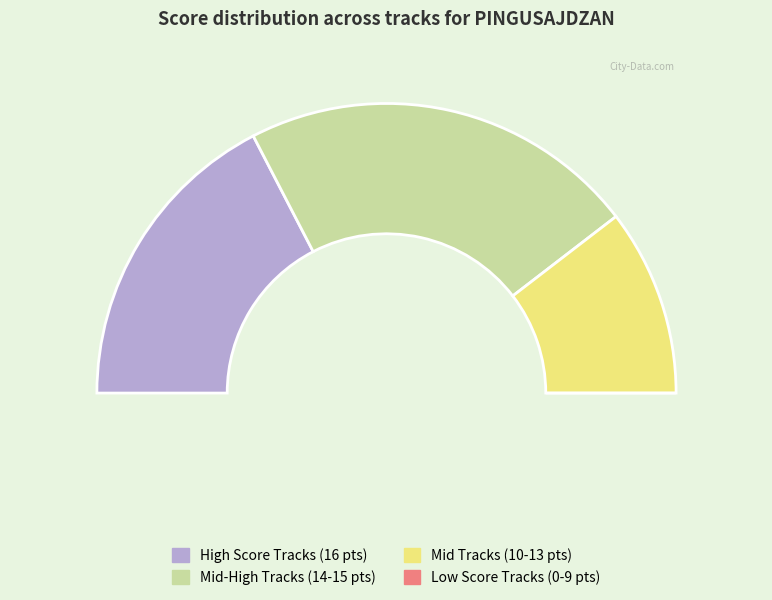

The Chilled To The Bone slice represents 1% of the pie. True or false?

False